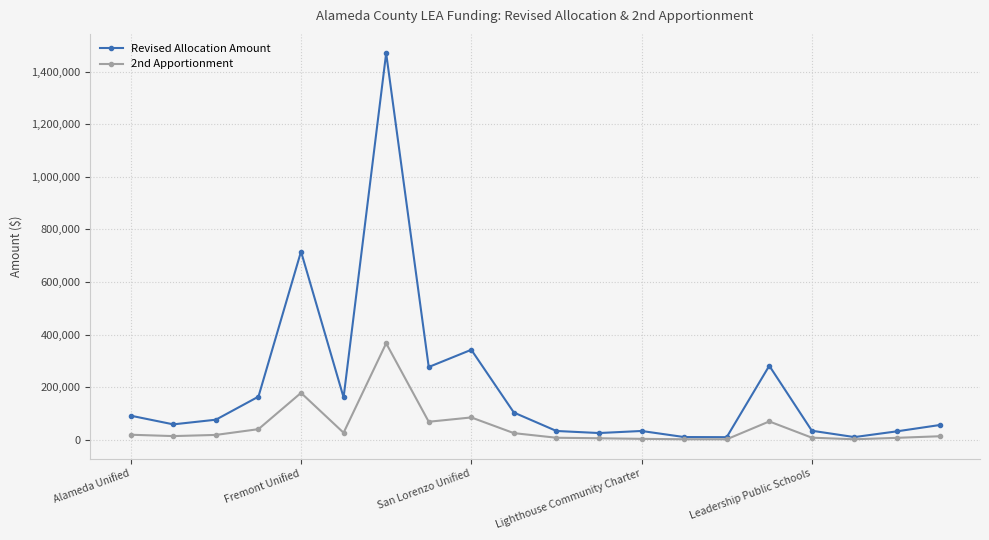

What is the maximum value shown in the chart?

1469741